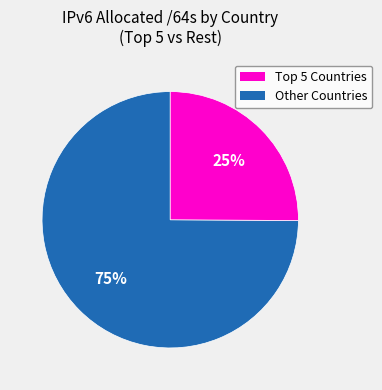

How many slices are in this pie chart?

2